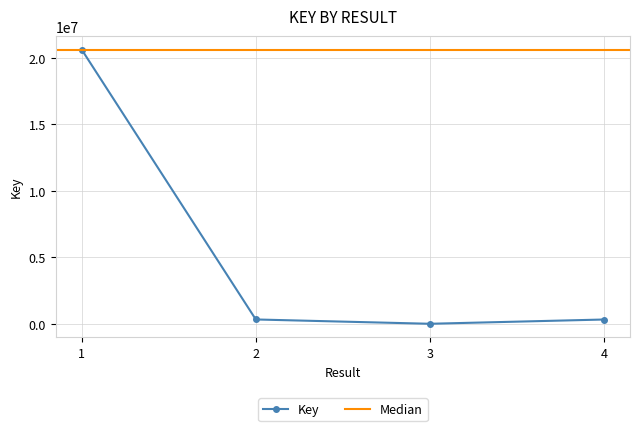

What is the change in value from 1 to 3?

-20595720